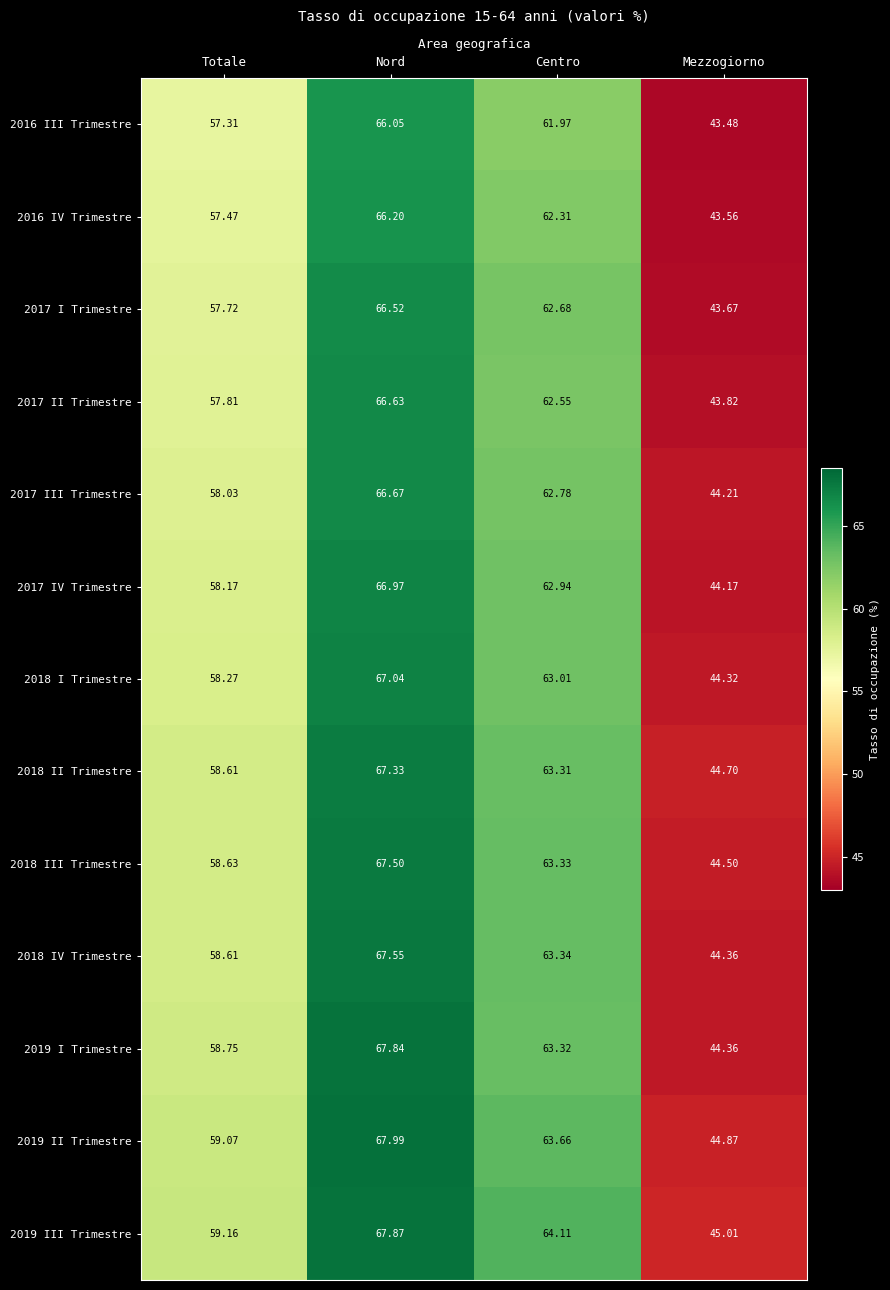

At which label does 2017 IV Trimestre reach its peak?

Nord